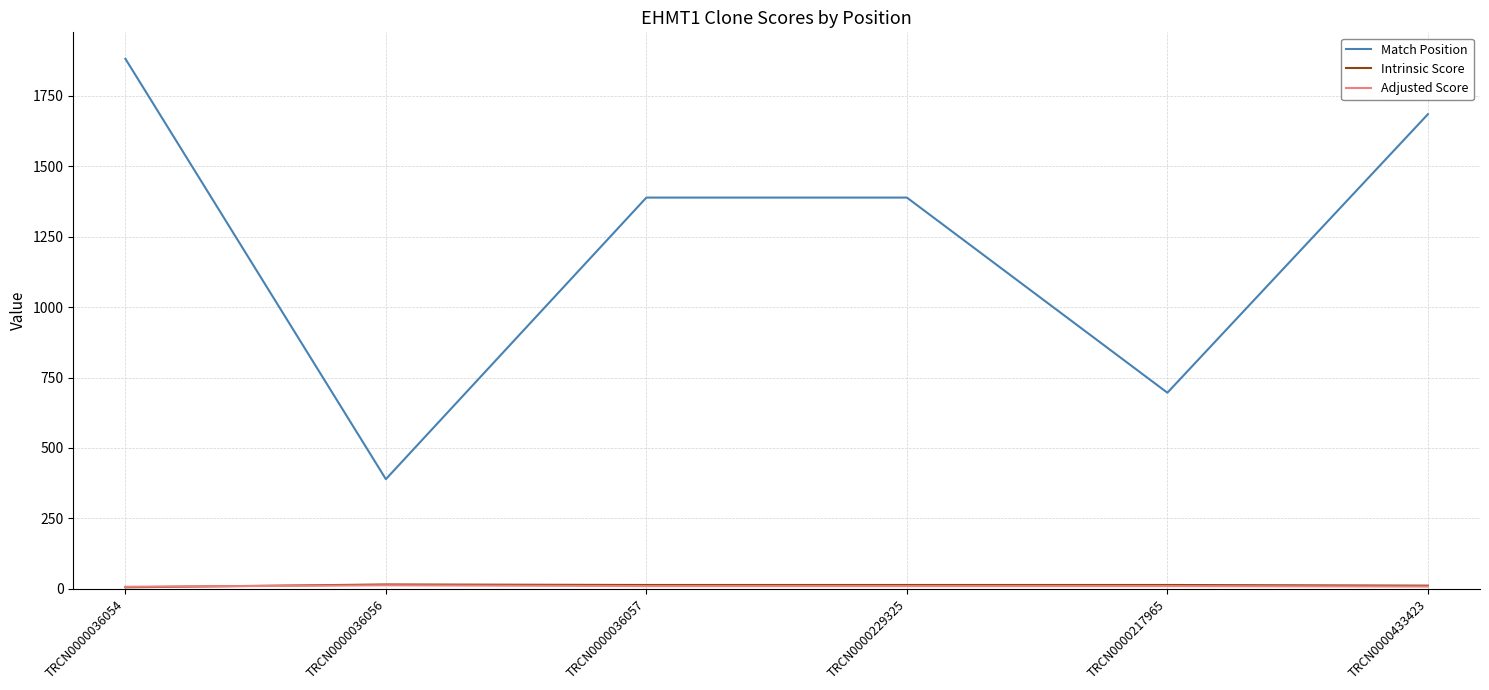

Which series changed the most between TRCN0000036056 and TRCN0000217965?

Match Position